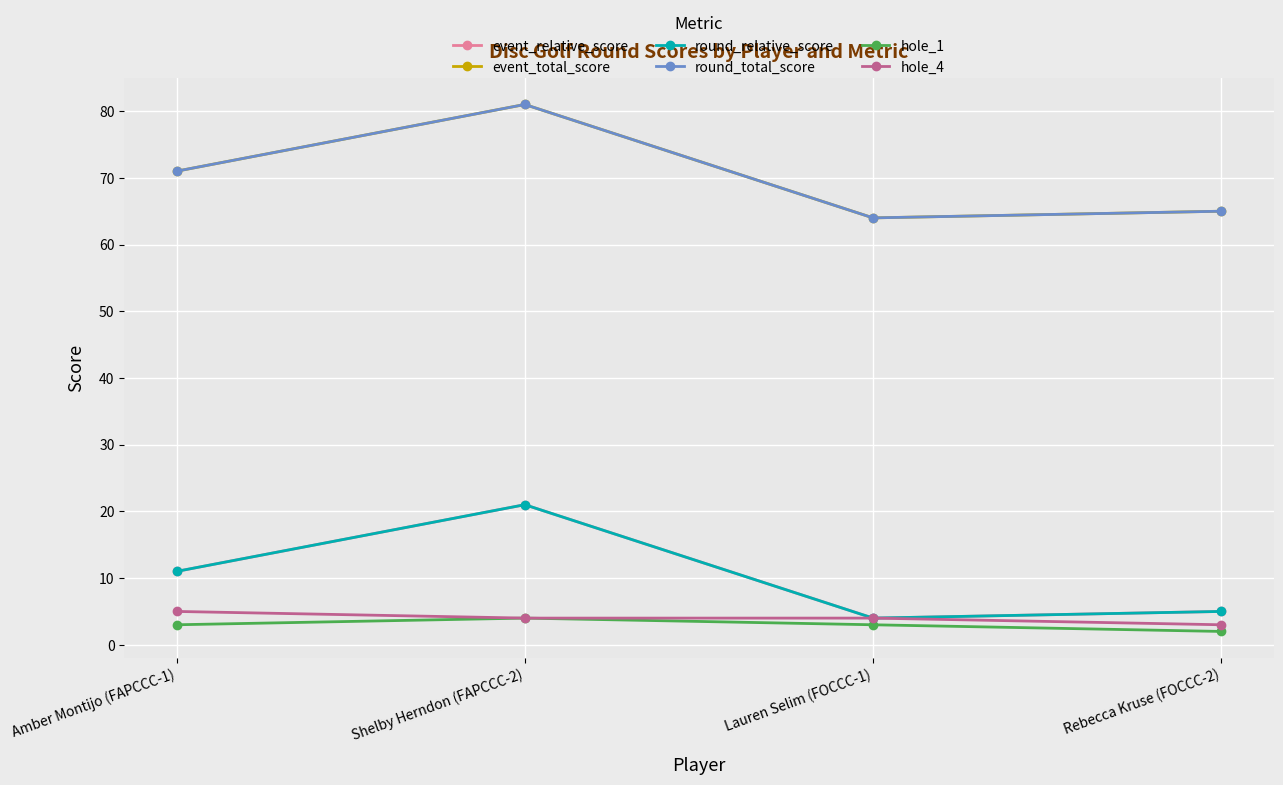

Is this an area chart (filled region under the line)?

No